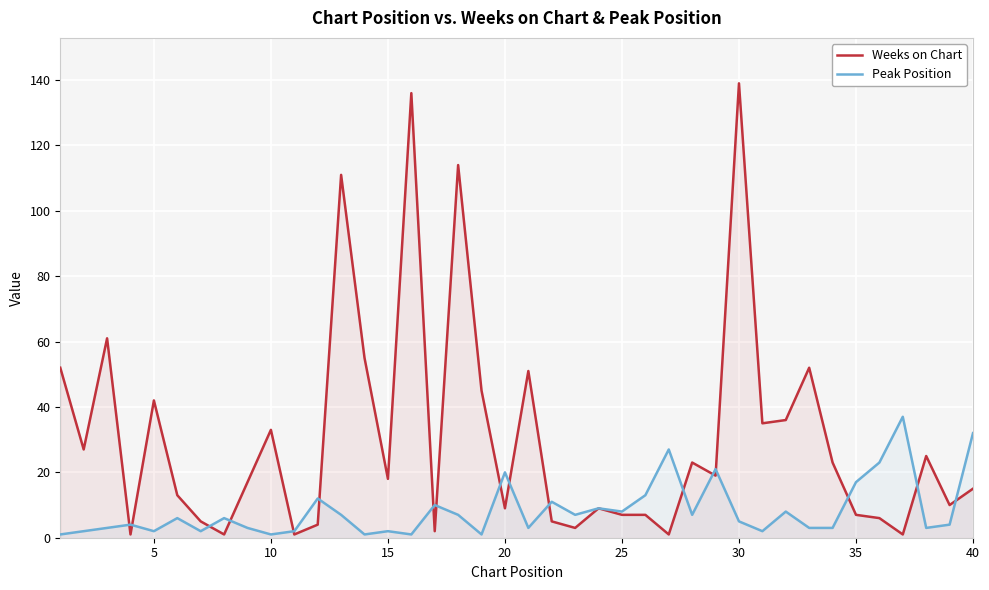

At which category is the sum across all series the highest?

30